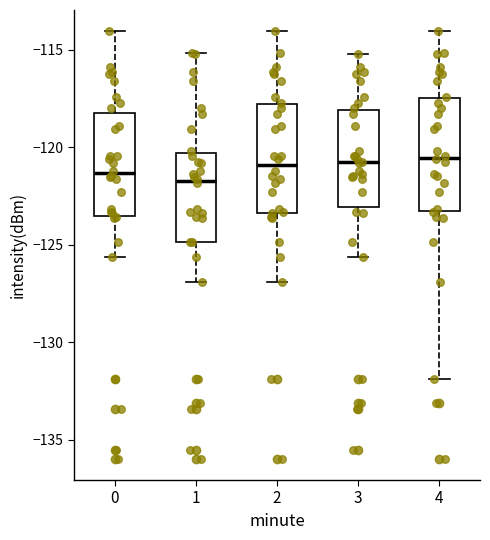

Where does the lower whisker of the box at x = 1 end on the y-axis? The values are not printed on the chart, so give them approximately, as read against the axis.

-127.0